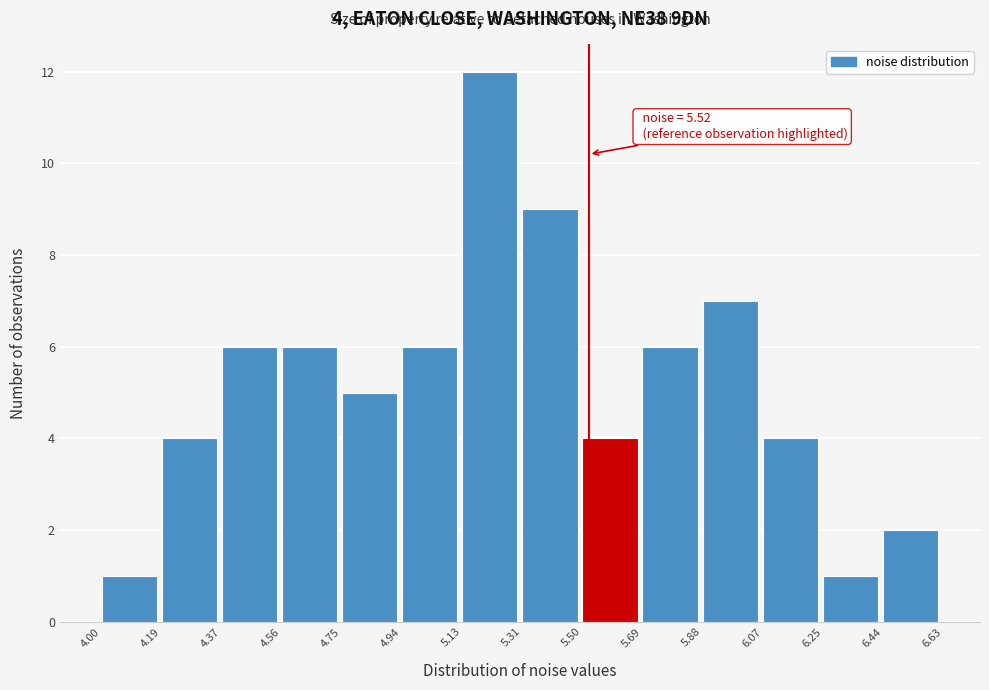

Which range on the x-axis has the tallest bar?

5.13 to 5.31